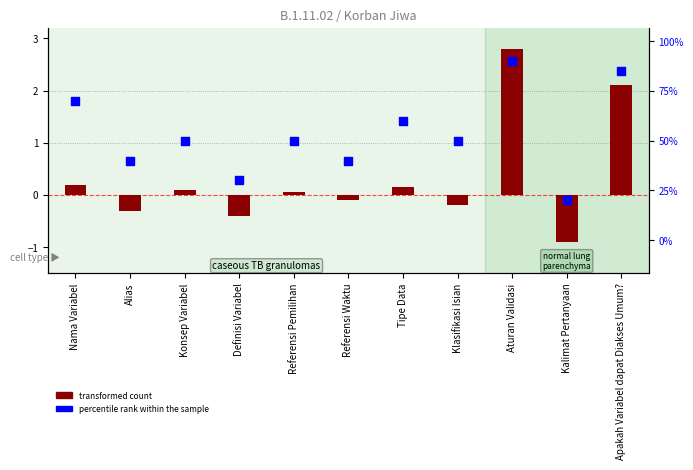

What are all the series names shown in the legend?

transformed count, percentile rank within the sample